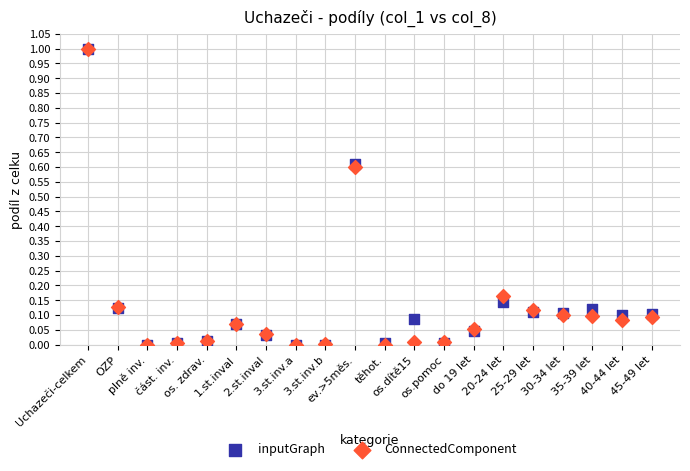

What are all the series names shown in the legend?

inputGraph, ConnectedComponent